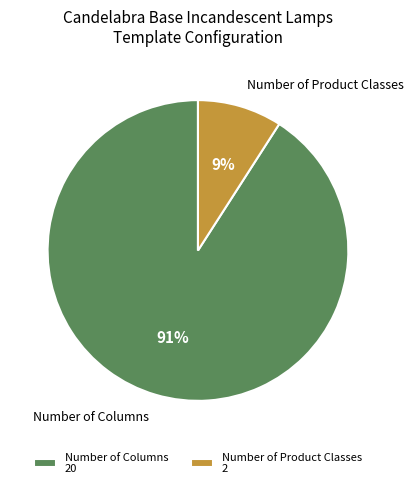

Combined, do Number of Columns and Number of Product Classes account for over 50%?

Yes